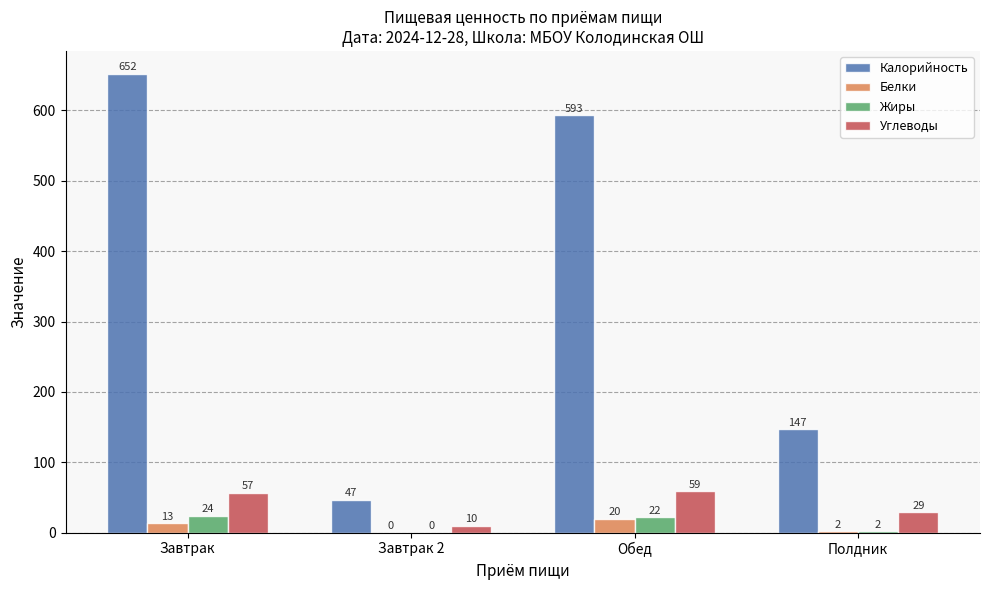

At which label is Белки closest to 10?

Завтрак